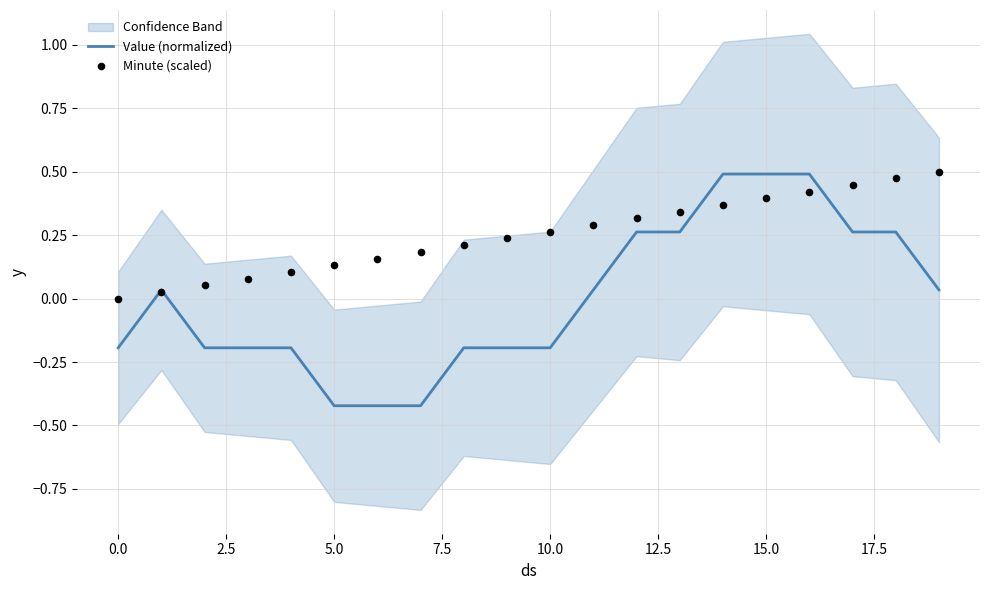

What is the total value across all series at 5.0?

-0.3